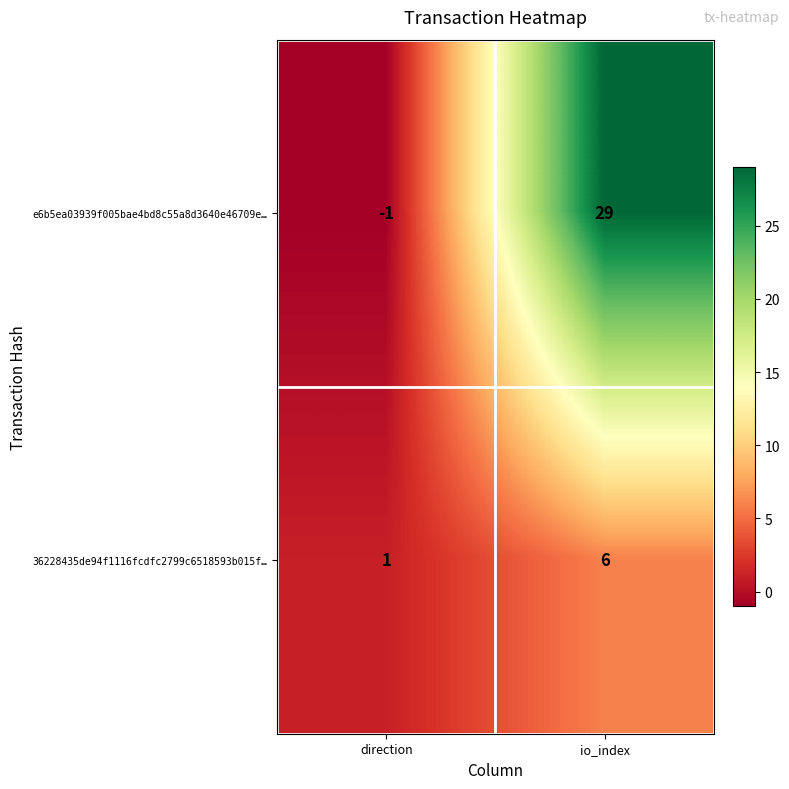

At which label is 36228435de94f1116fcdfc2799c6518593b015f… closest to 3?

direction